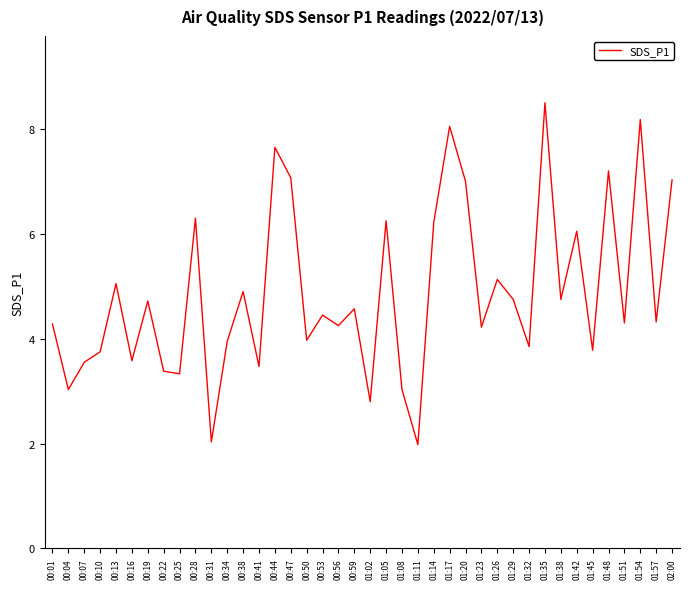

What position from the left is 01:51?

37